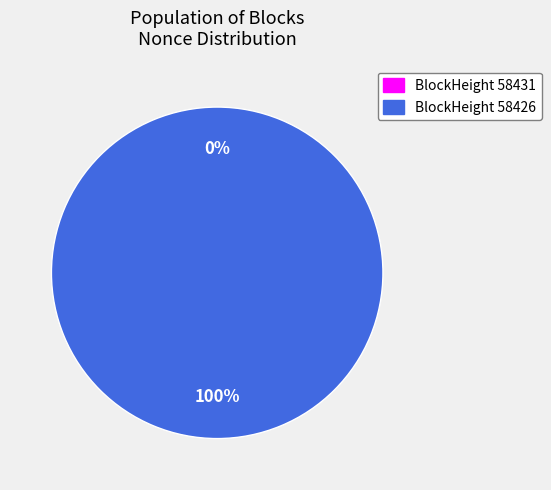

What is the total percentage of 58431 and 58426?

100.0%